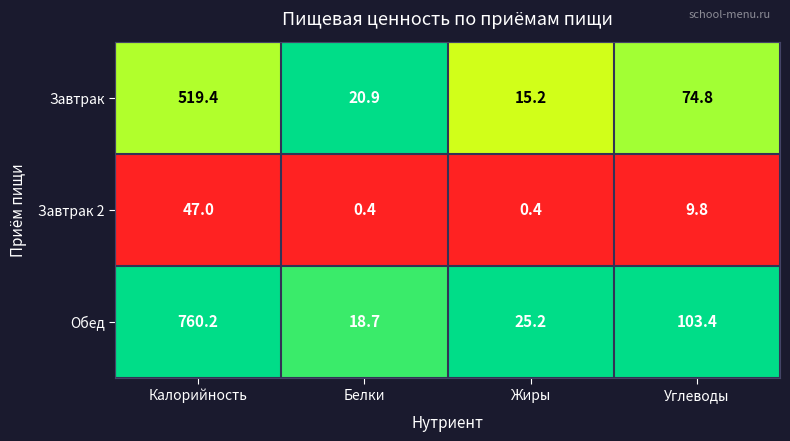

The Обед series shows 103.4 at Углеводы. True or false?

True